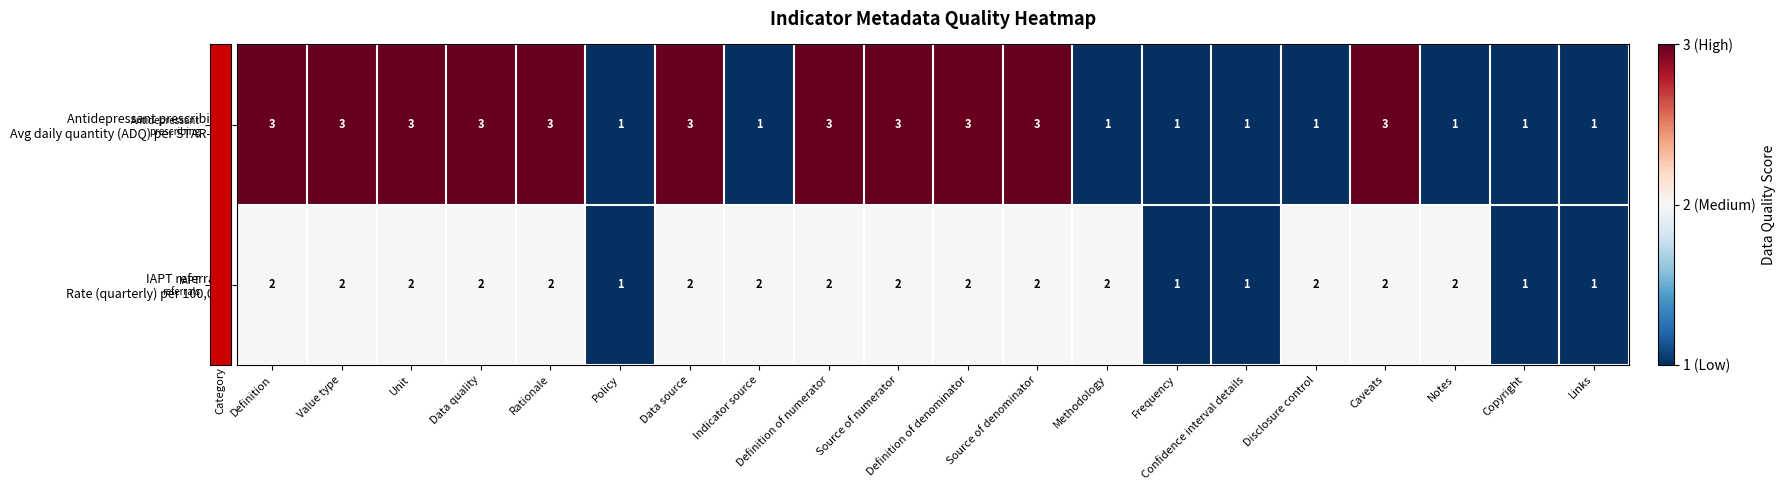

What is the greatest value displayed?

3